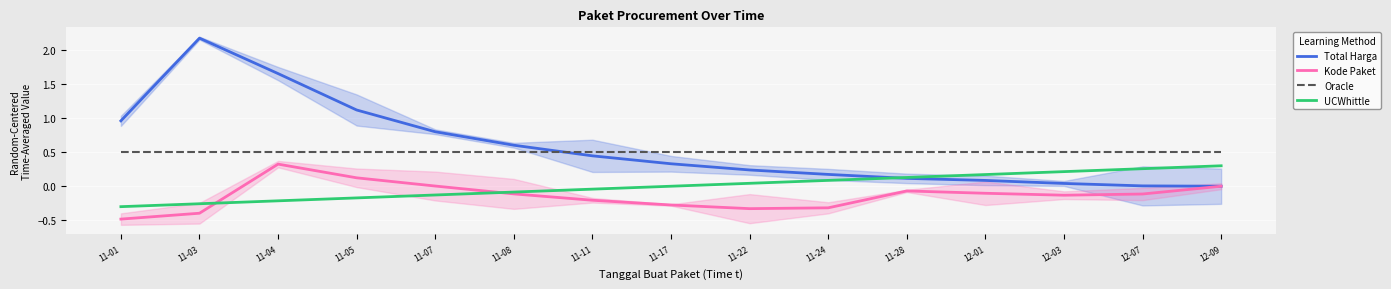

What are all the series names shown in the legend?

Total Harga, Kode Paket, Oracle, UCWhittle